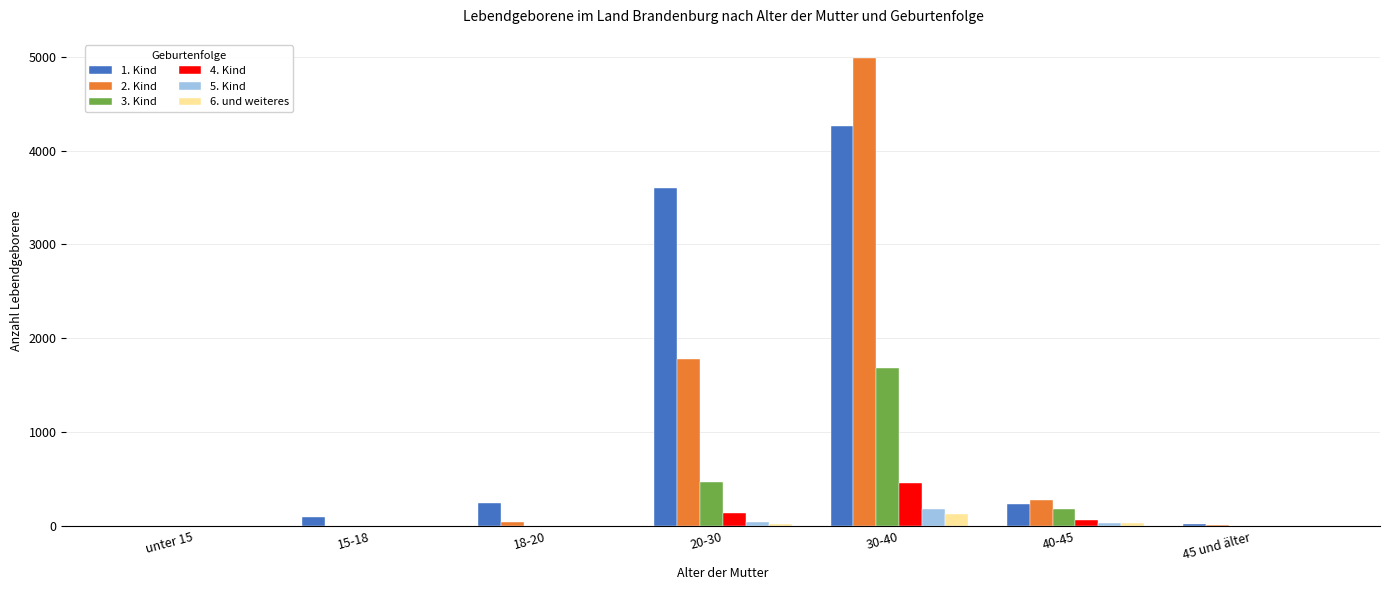

What is the greatest value displayed?

4983